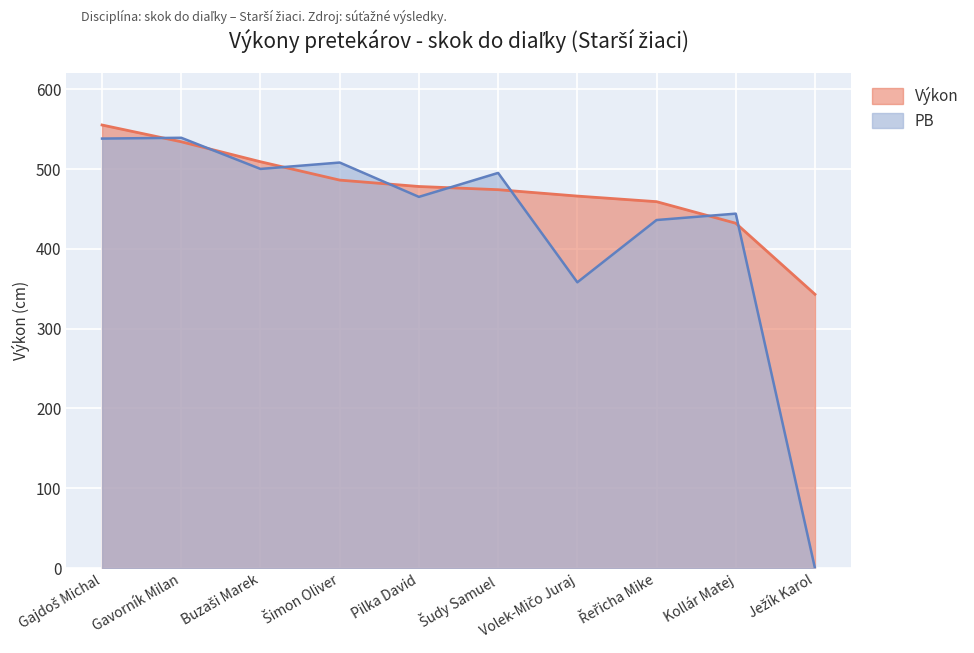

Between Šimon Oliver and Pilka David, which series saw the biggest shift?

PB